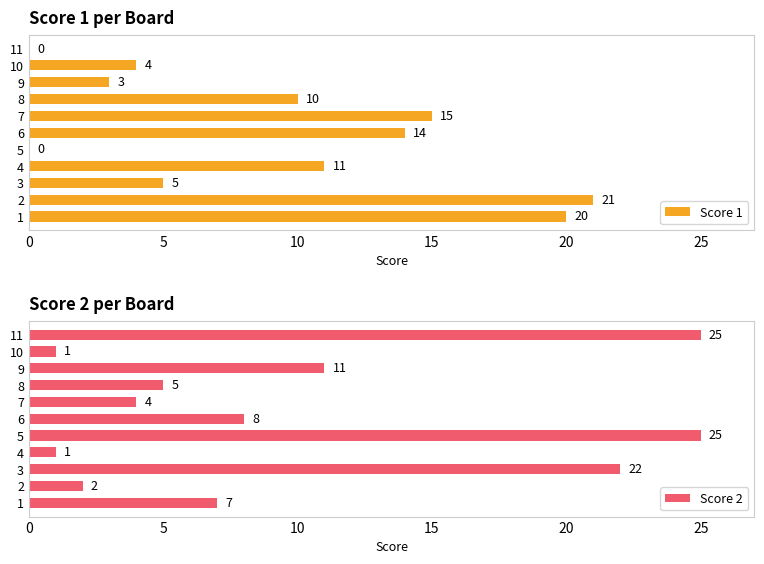

What is the approximate value of Score 1 at 1, to the nearest 5?

20